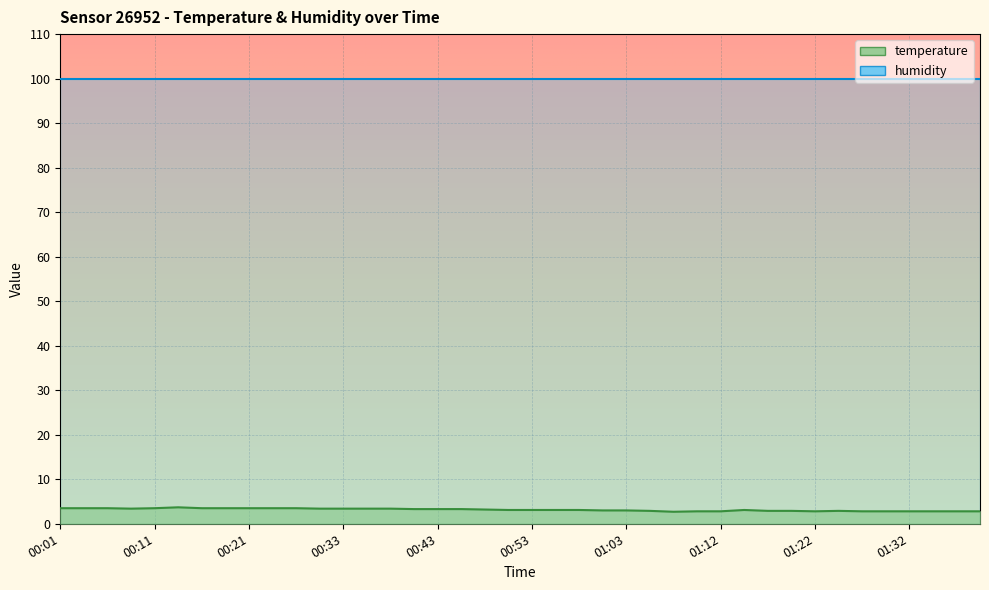

Rank the categories by value from lowest to highest.

01:08, 01:10, 01:12, 01:22, 01:27, 01:30, 01:32, 01:34, 01:37, 01:39, 01:05, 01:17, 01:20, 01:25, 01:00, 01:03, 00:50, 00:53, 00:55, 00:58, 01:15, 00:48, 00:41, 00:43, 00:46, 00:09, 00:31, 00:33, 00:36, 00:38, 00:01, 00:04, 00:06, 00:11, 00:16, 00:18, 00:21, 00:23, 00:28, 00:13